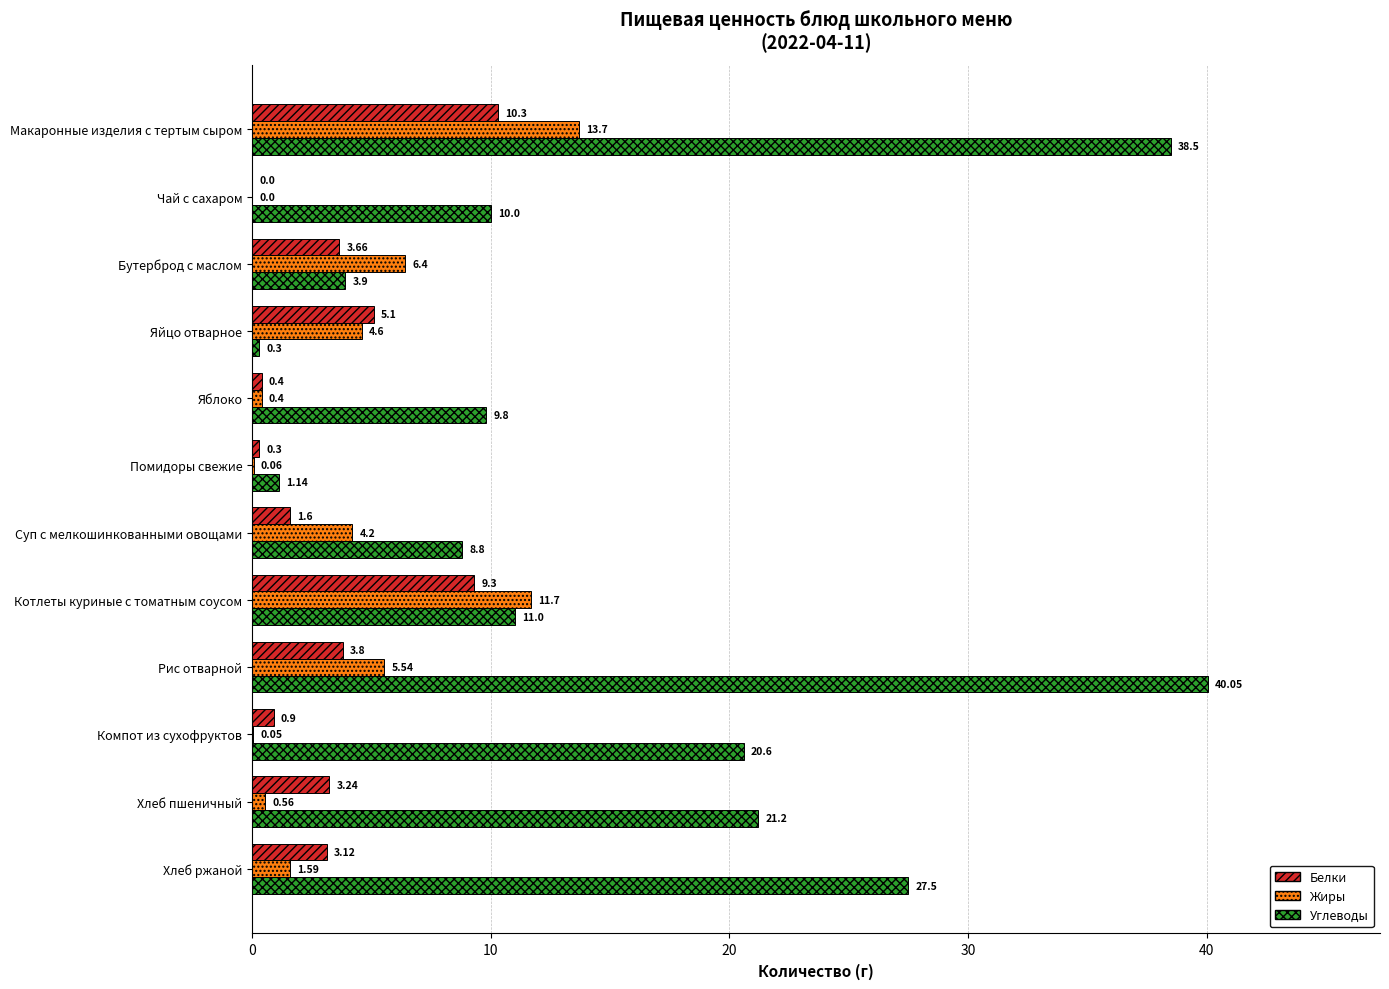

Which series changed the most between Бутерброд с маслом and Компот из сухофруктов?

Углеводы